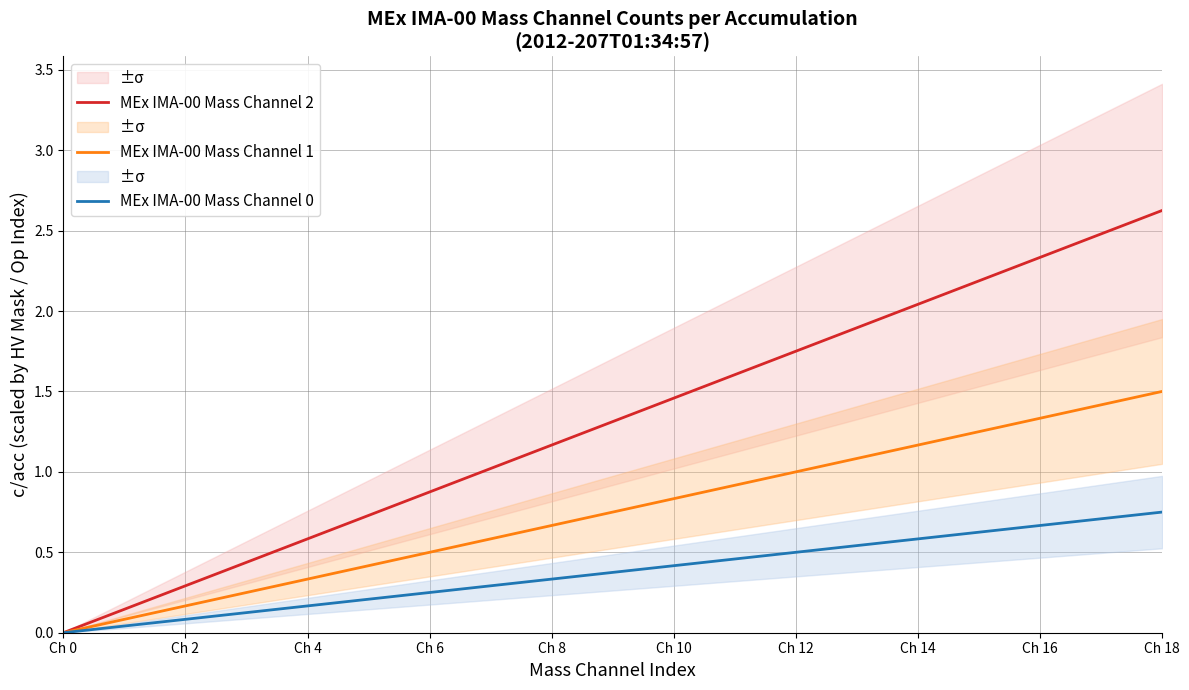

The MEx IMA-00 Mass Channel 2 series shows 3.9 at Ch 16. True or false?

False